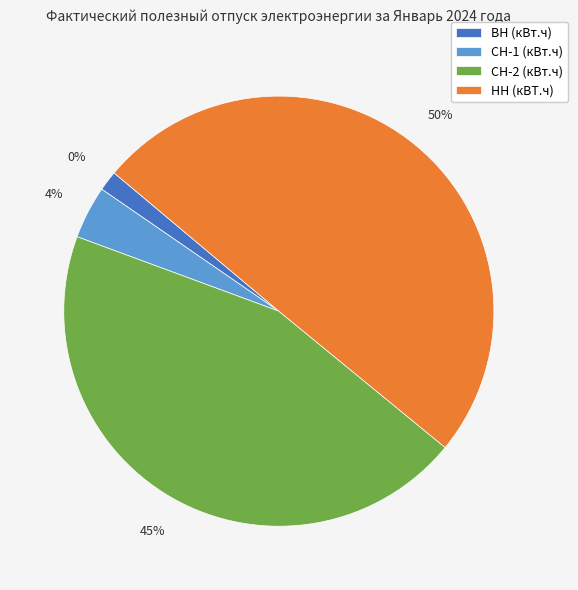

How many segments does this pie chart have?

4